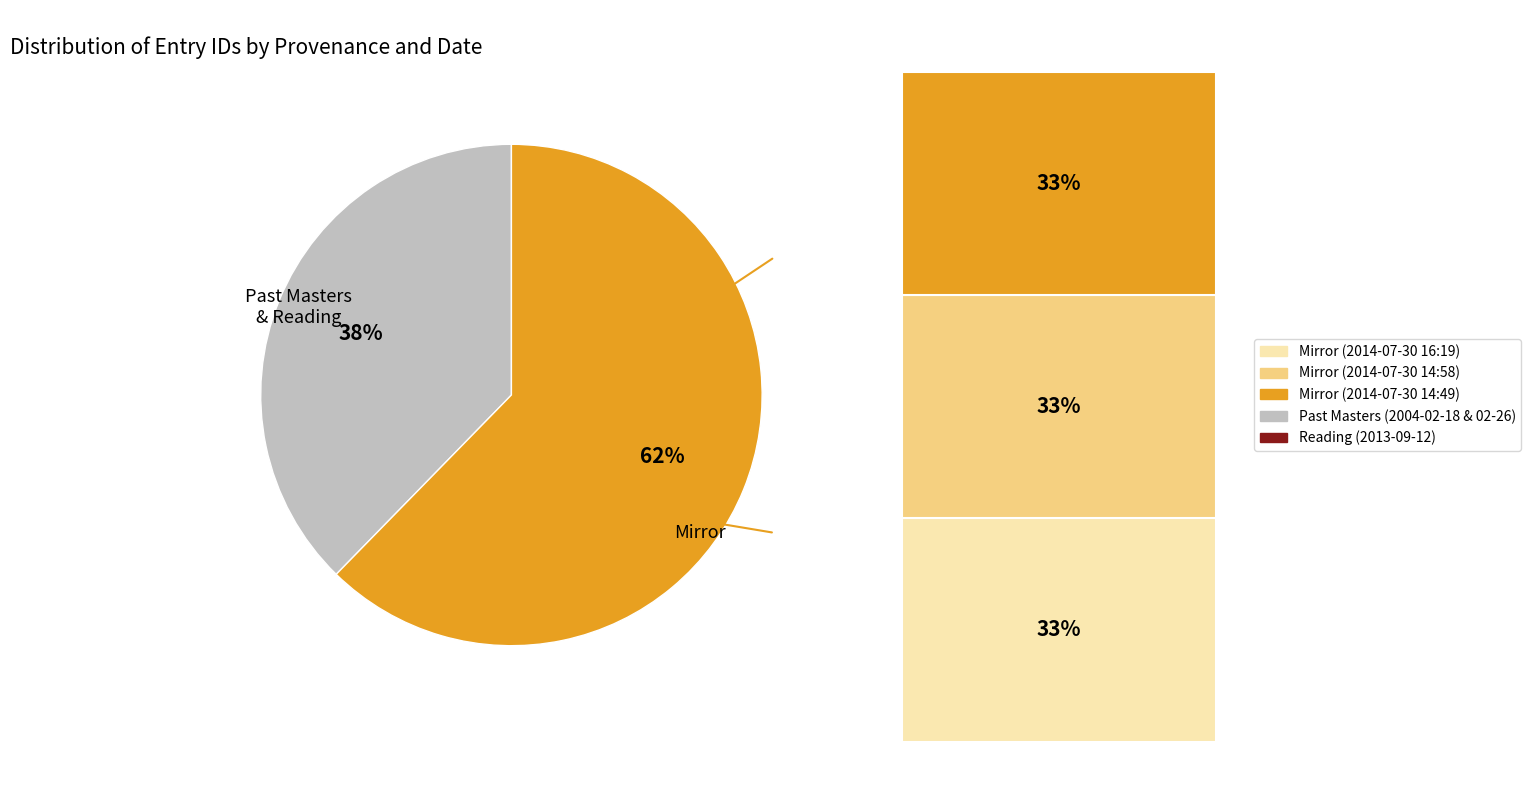

Is there any slice that represents more than half of the pie?

Yes